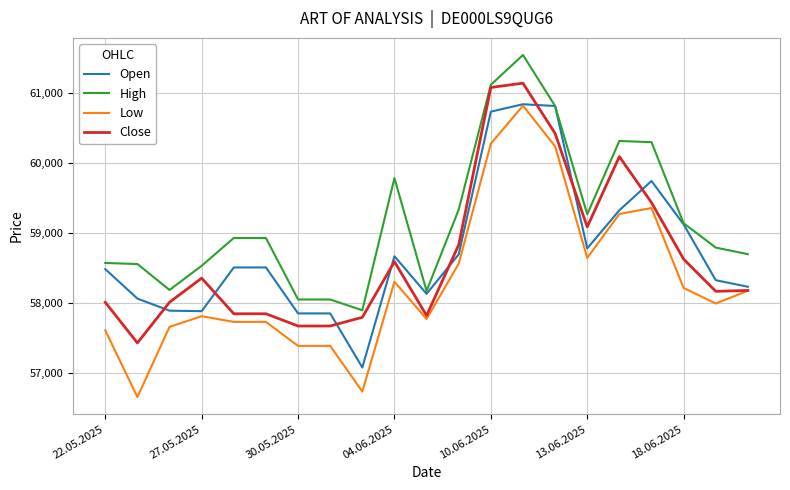

Which series has the largest total across all categories?

High